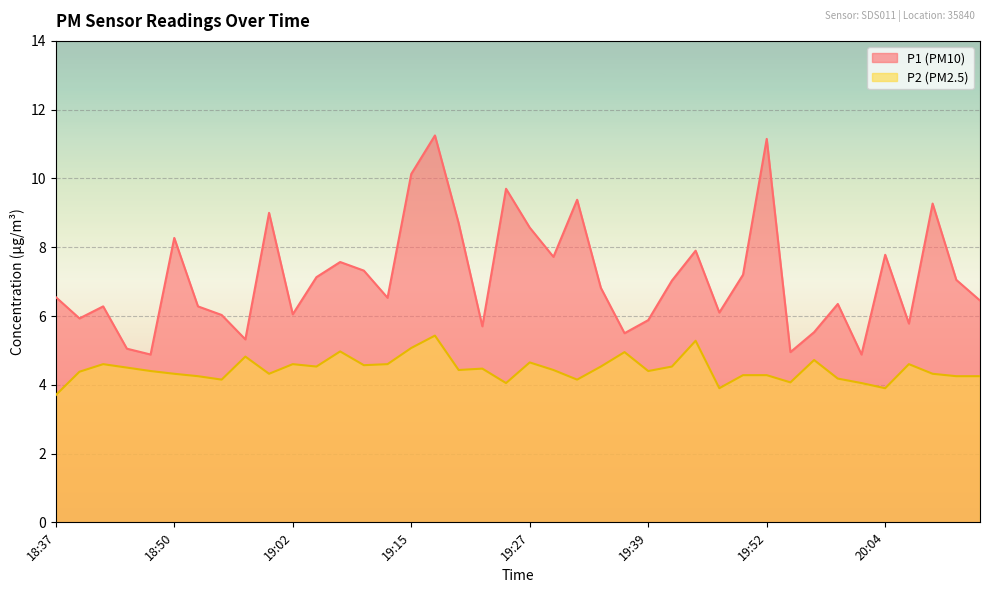

What is the difference between the second highest and minimum values in the P2 series?

1.6